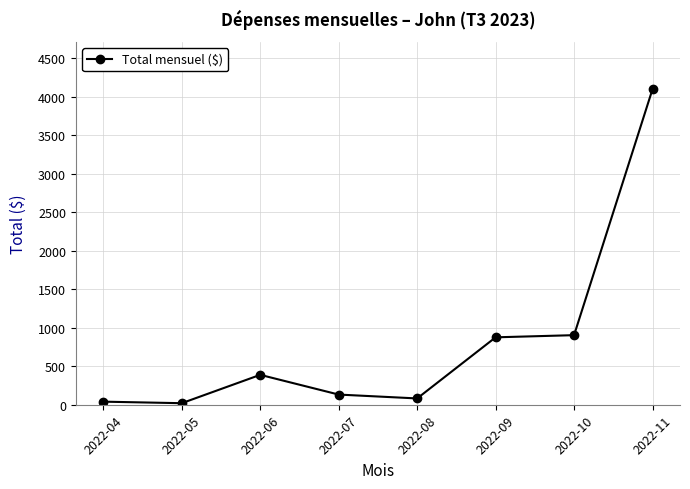

Which has a higher value, 2022-10 or 2022-05?

2022-10